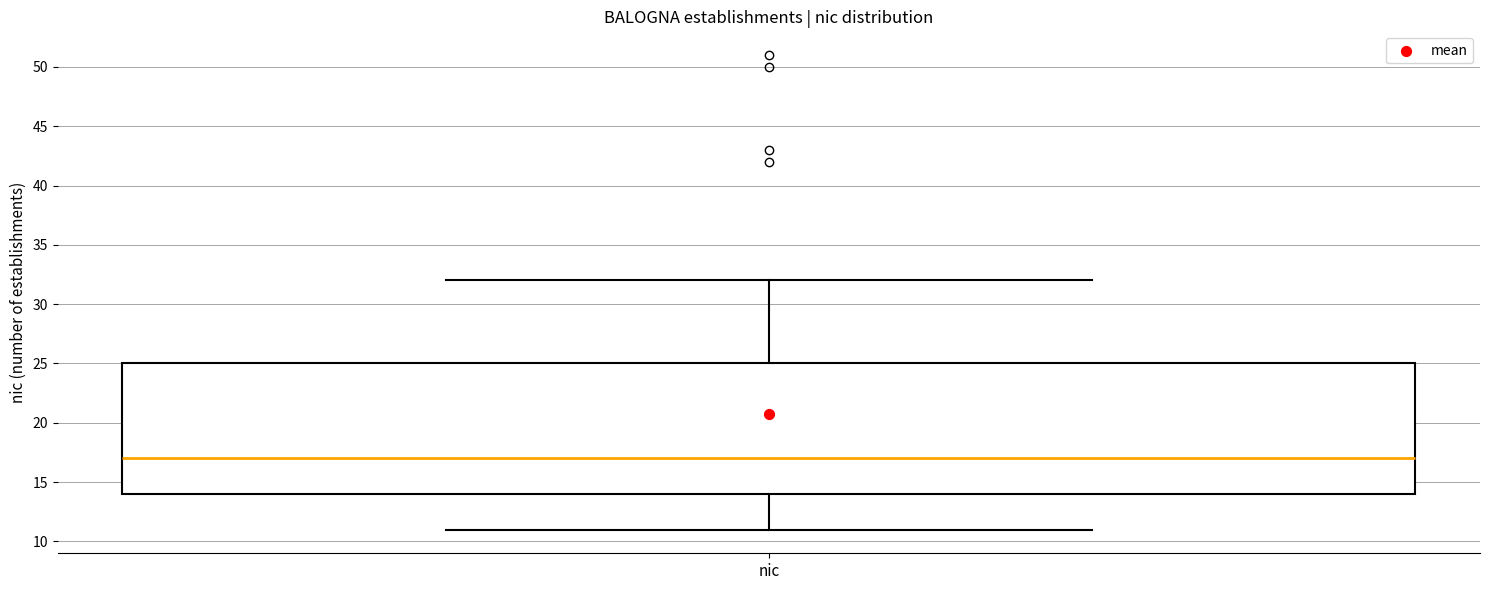

Transcribe this box plot: give where the median line is, the range the box spans, and where the two whiskers end, as read against the y-axis. The values are not printed on the chart, so give them approximately, as read against the axis.

median 17, box 14 to 25, whiskers 11 to 32